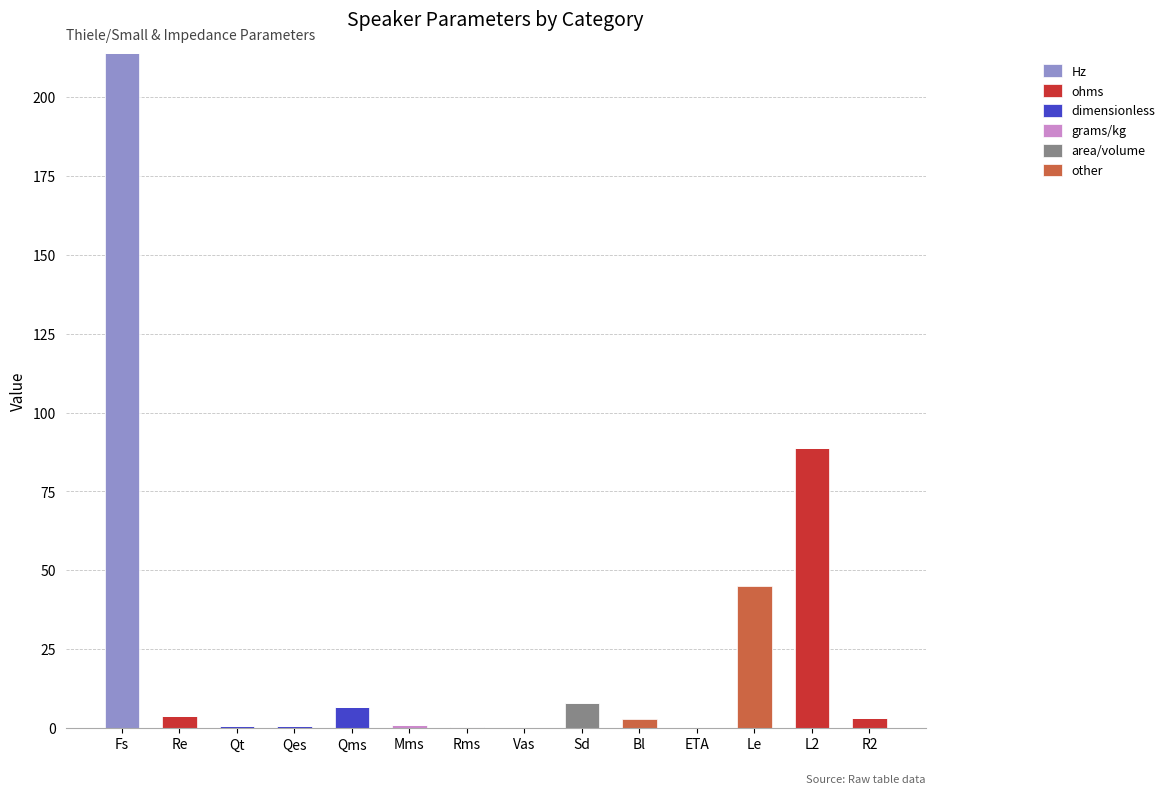

What is the highest value of the Hz series?

213.9